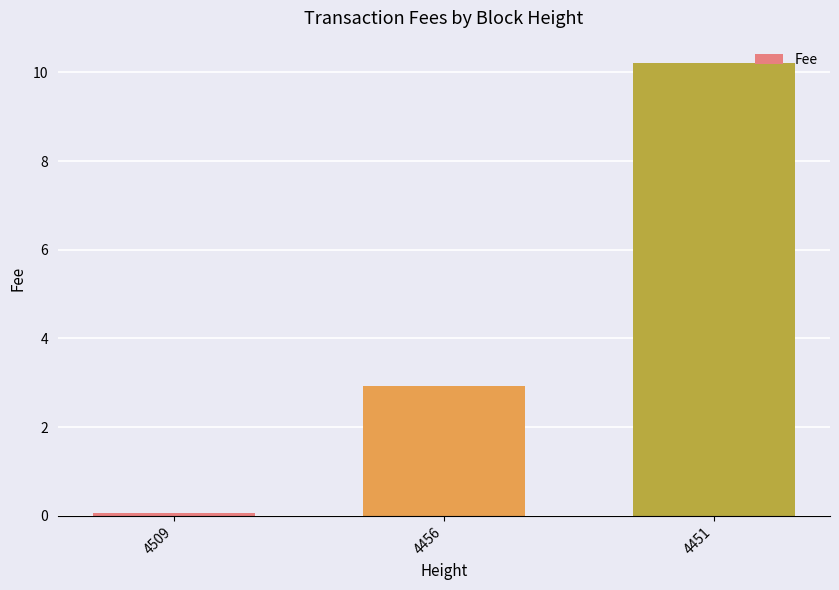

List the labels in order of value, smallest first.

4509, 4456, 4451